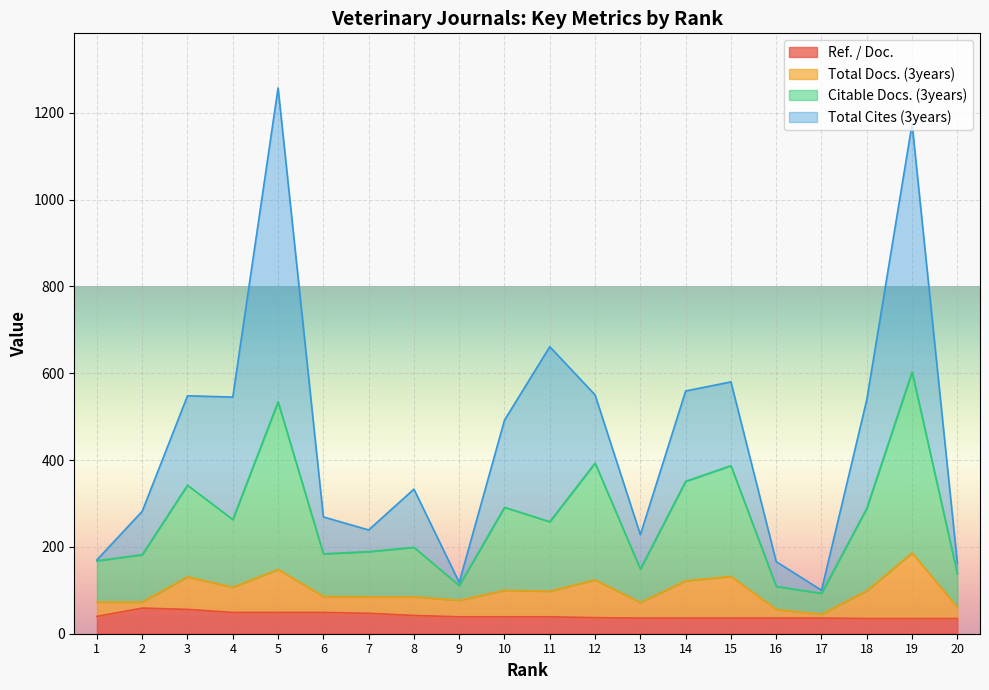

Is it true that Citable Docs. (3years) equals 139 at 3?

False